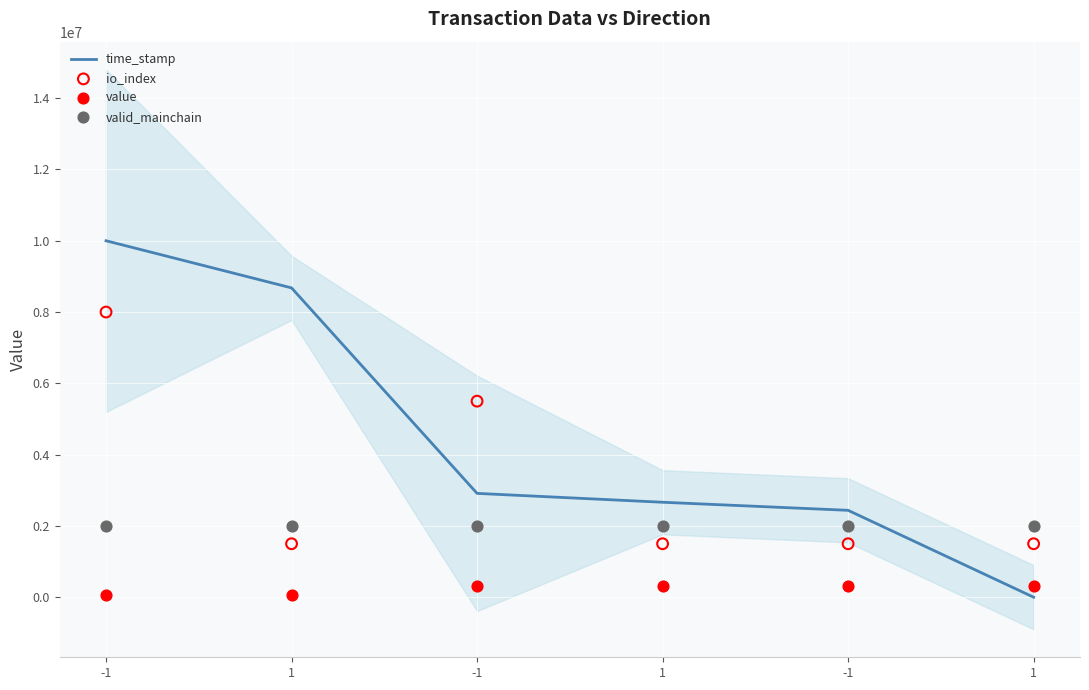

What are all the series names shown in the legend?

time_stamp, io_index, value, valid_mainchain